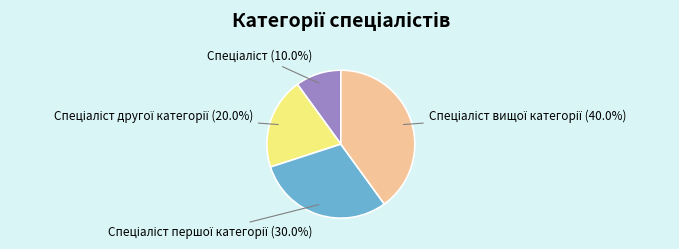

True or false: Спеціаліст першої категорії accounts for 30% of the total.

True